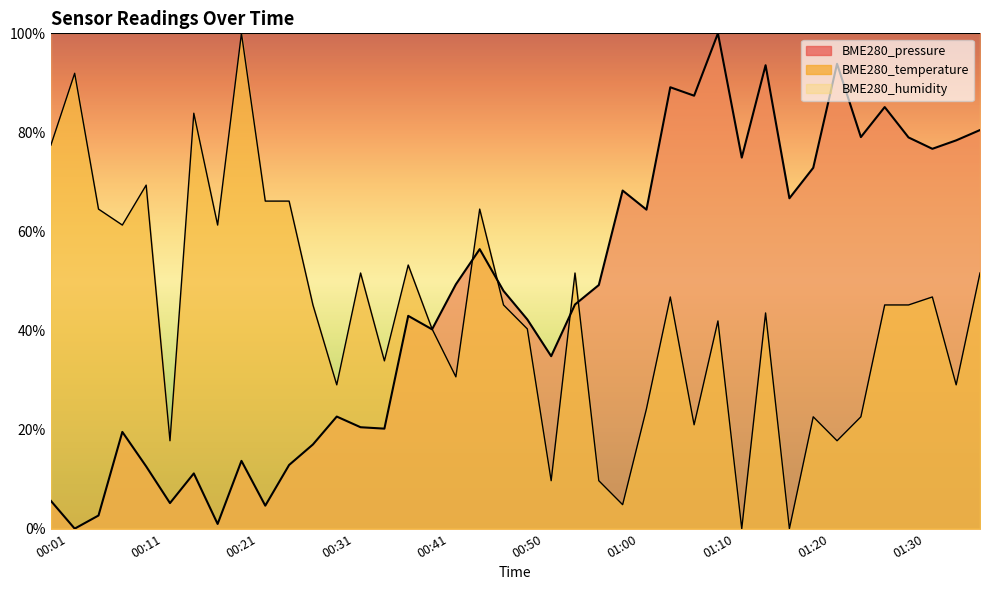

How many times do BME280_temperature and BME280_pressure cross each other?

5